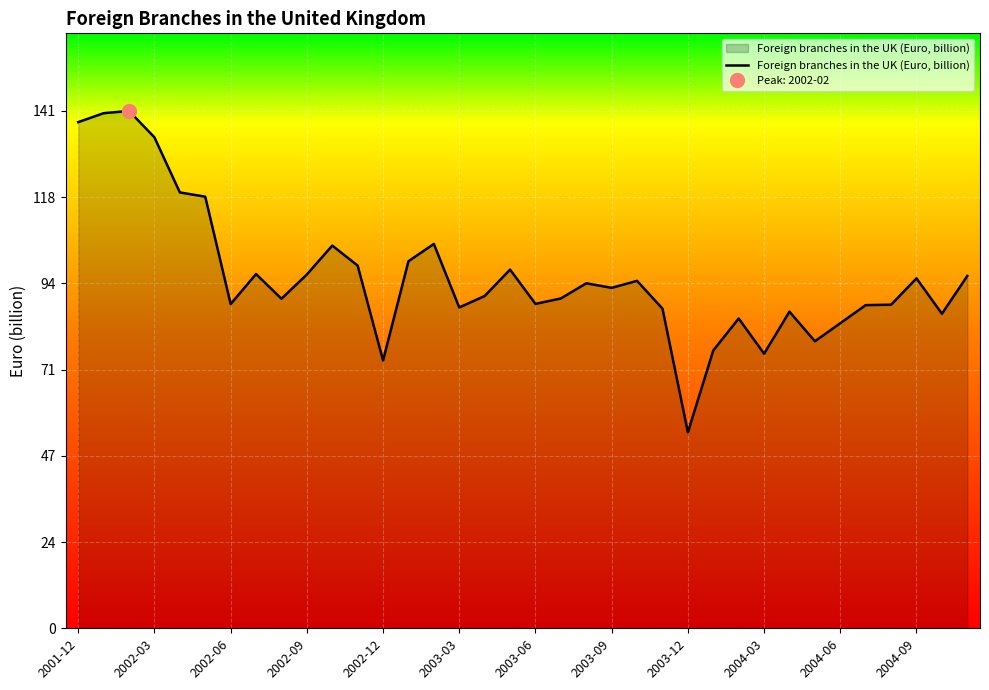

The value of Foreign branches in the UK (Euro, billion) at 2002-06 is 88.5. True or false?

True